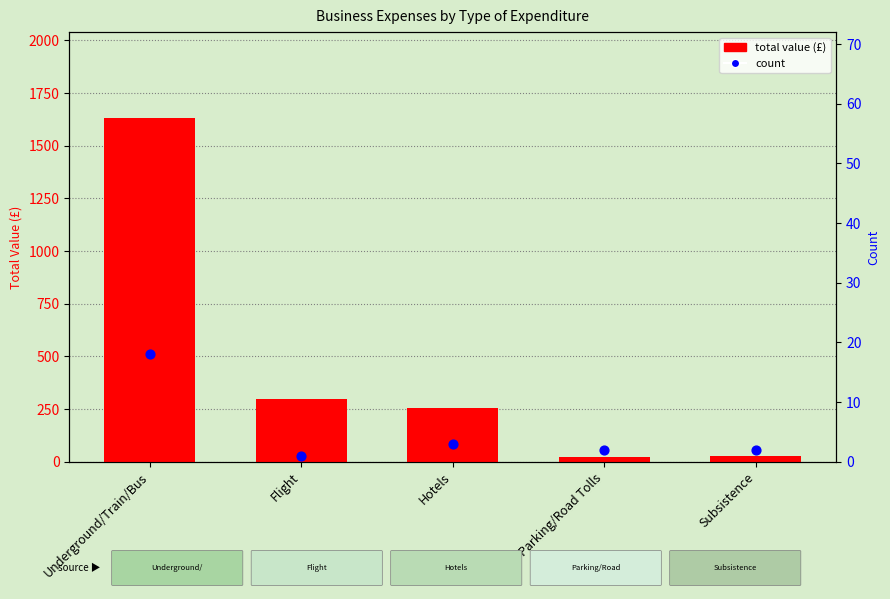

At how many categories does at least one series exceed 1277?

1